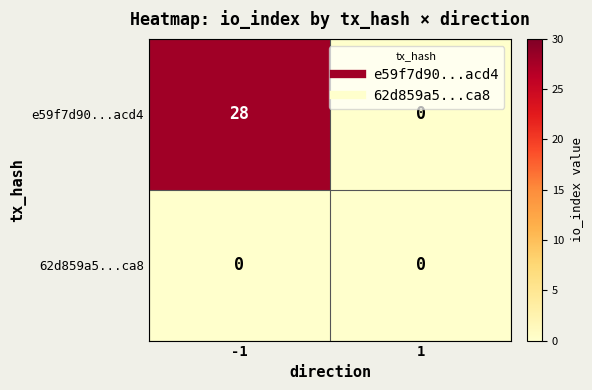

Rank the series at -1 from highest to lowest value.

e59f7d90...acd4, 62d859a5...ca8